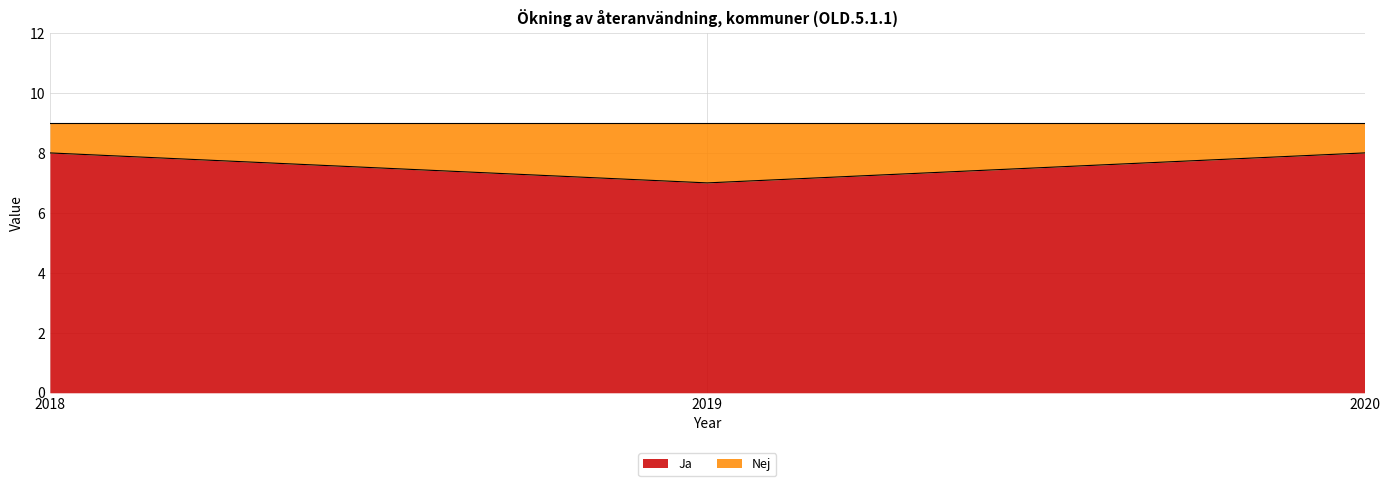

List the labels in order of value, largest first.

2018, 2020, 2019